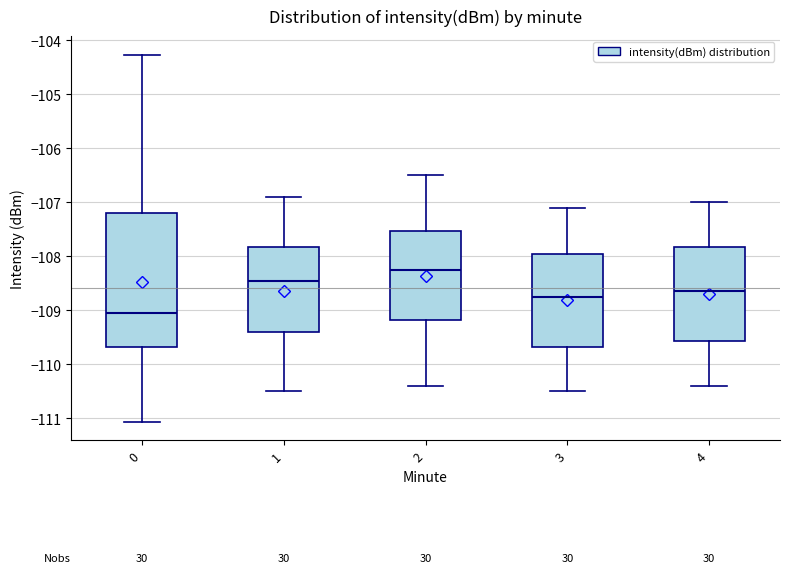

Which box has the highest median line?

2